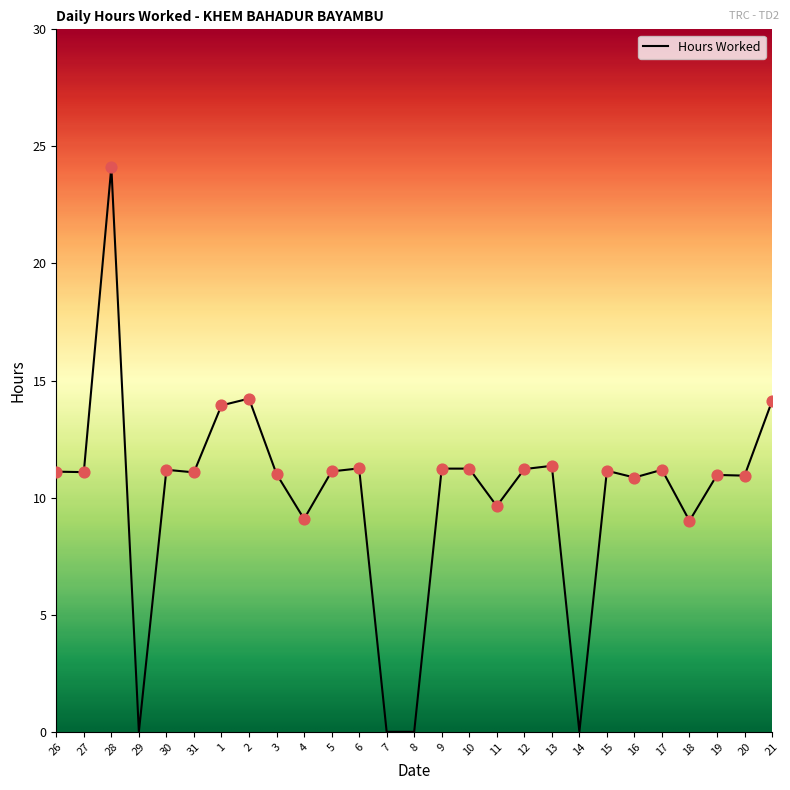

Which has a higher value, 27 or 1?

1